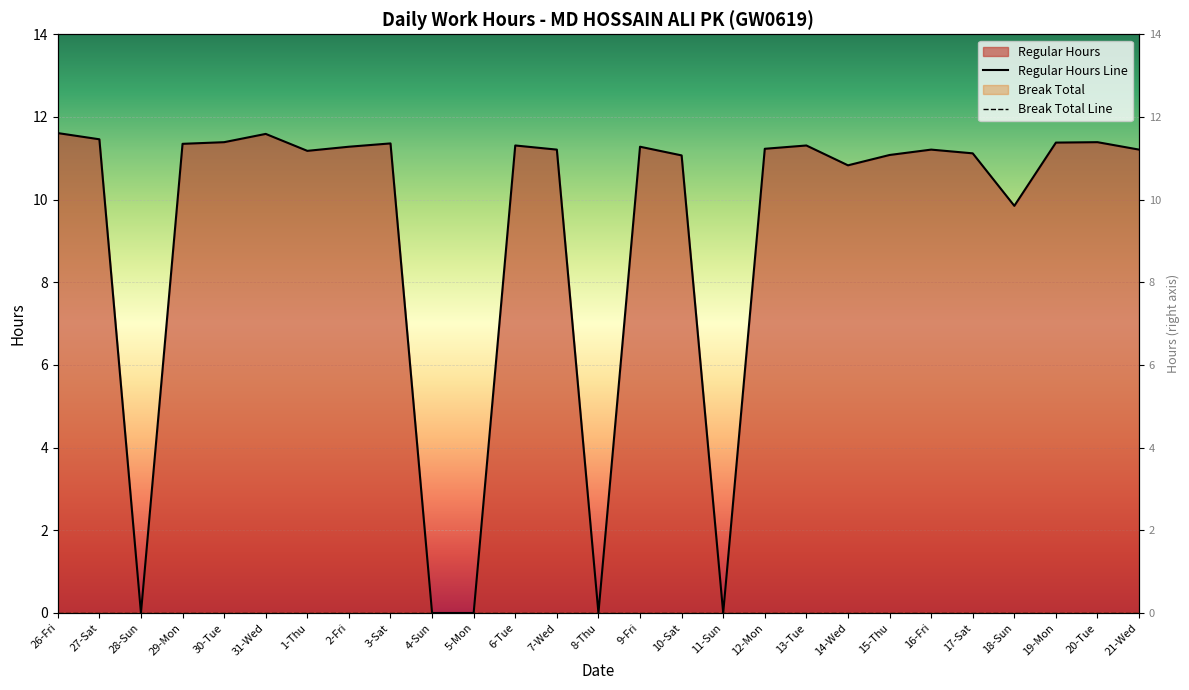

Does the chart display data point markers on the line(s)?

No